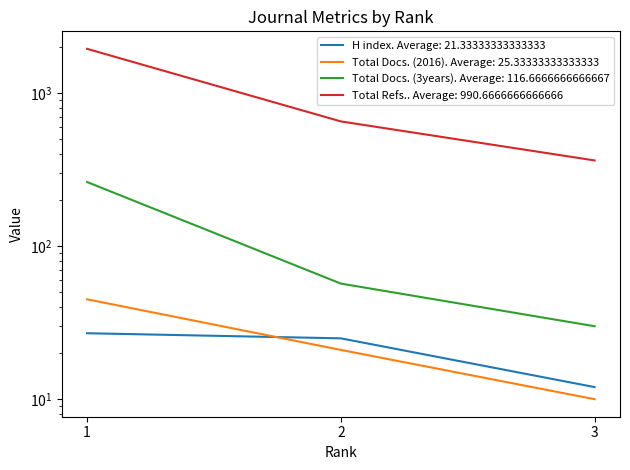

What is the average value of the Total Refs. series?

991